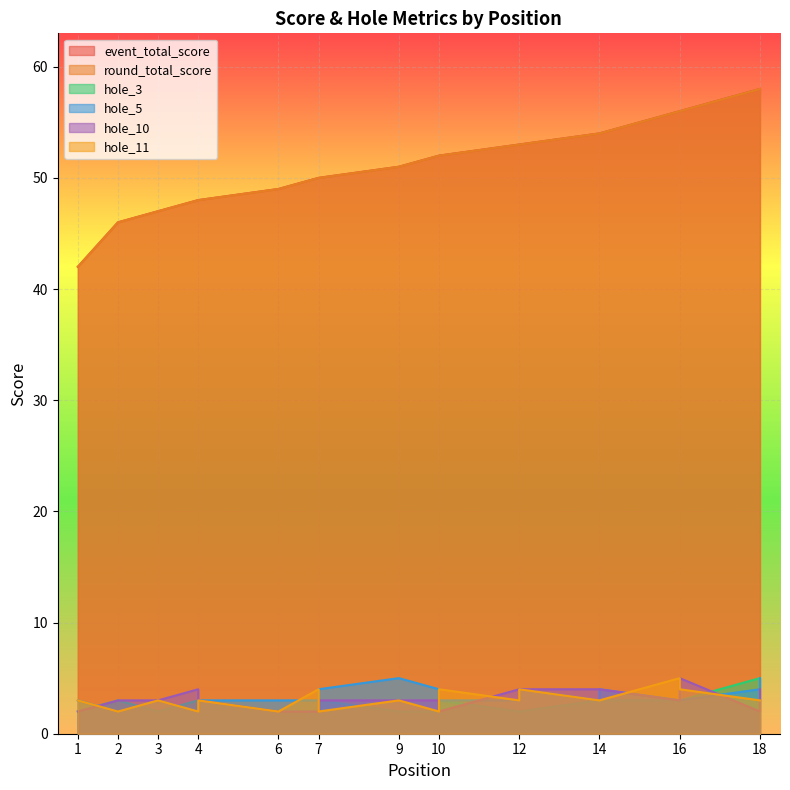

How many series are shown in this chart?

6